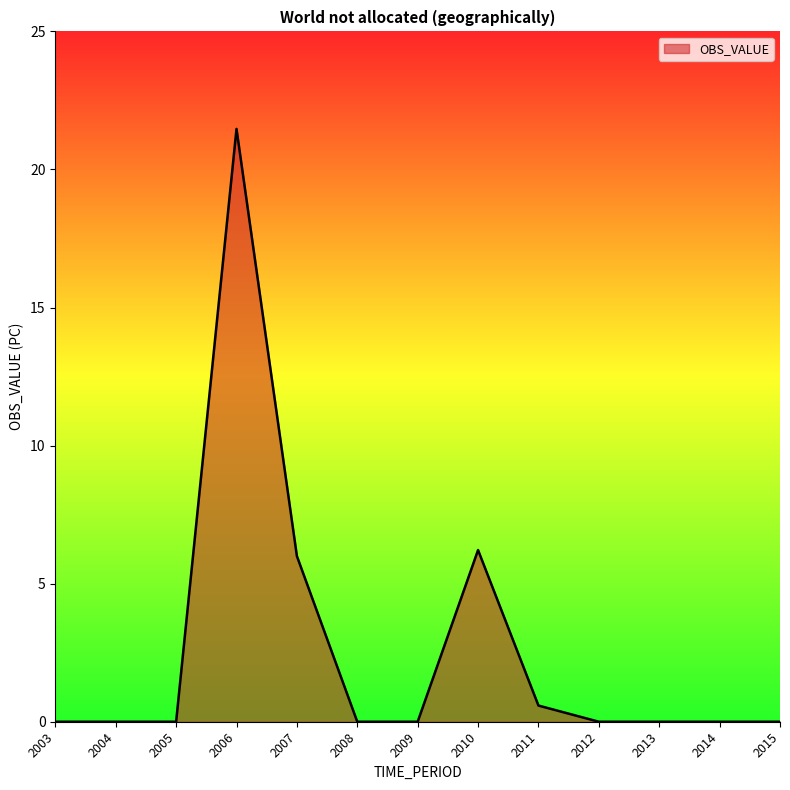

What is the greatest value displayed?

21.5